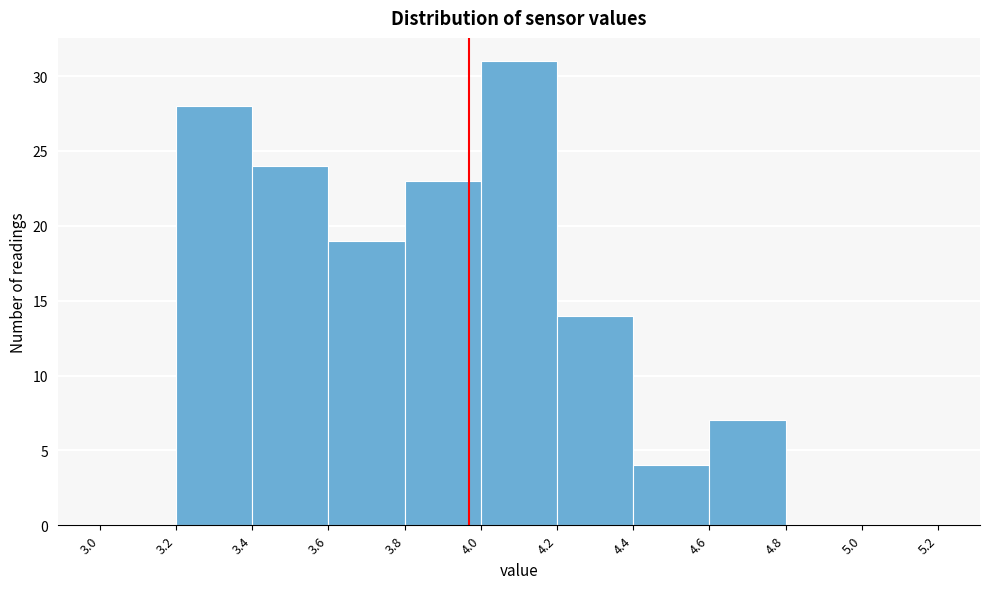

How tall is the bar that spans 4.2 to 4.4 on the x-axis? The values are not printed on the chart, so give them approximately, as read against the axis.

14